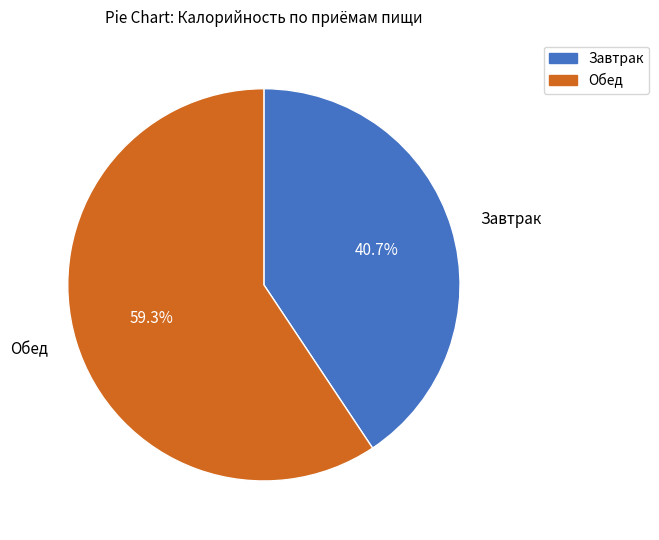

Rank the categories by value from highest to lowest.

Обед, Завтрак